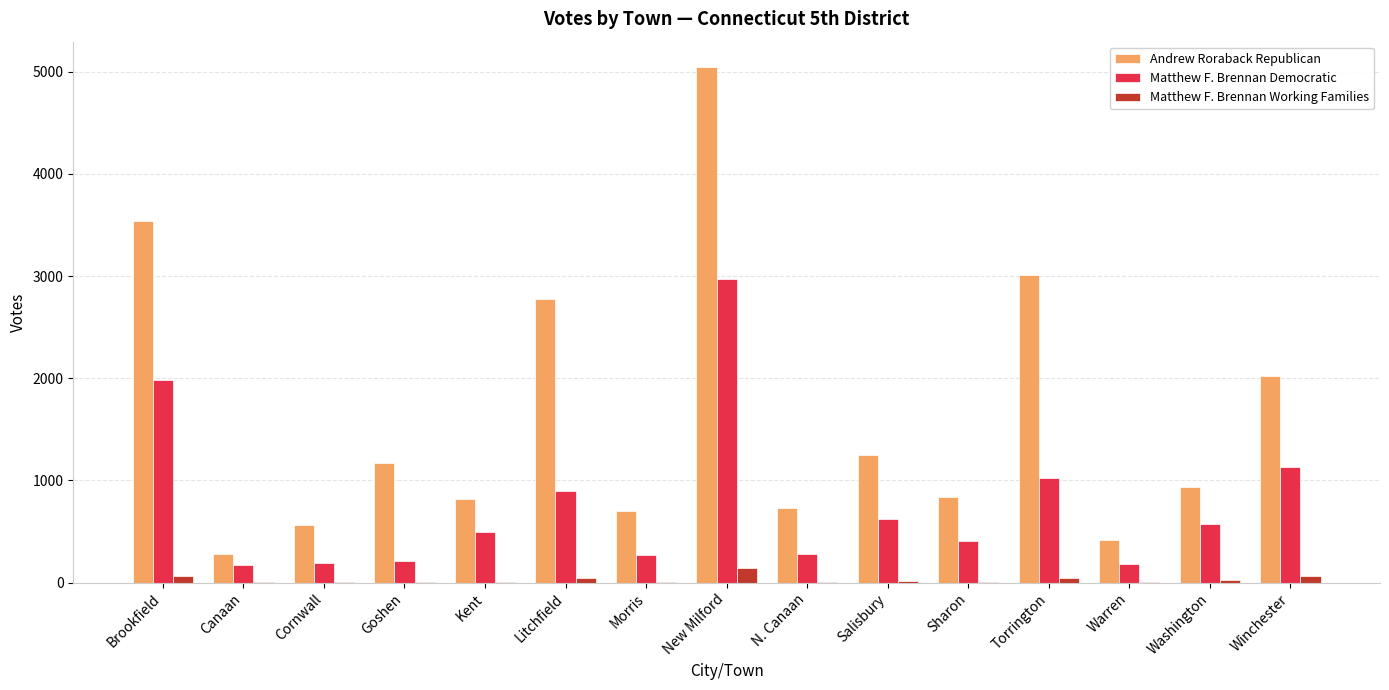

What is the average value of the Andrew Roraback Republican series?

1607